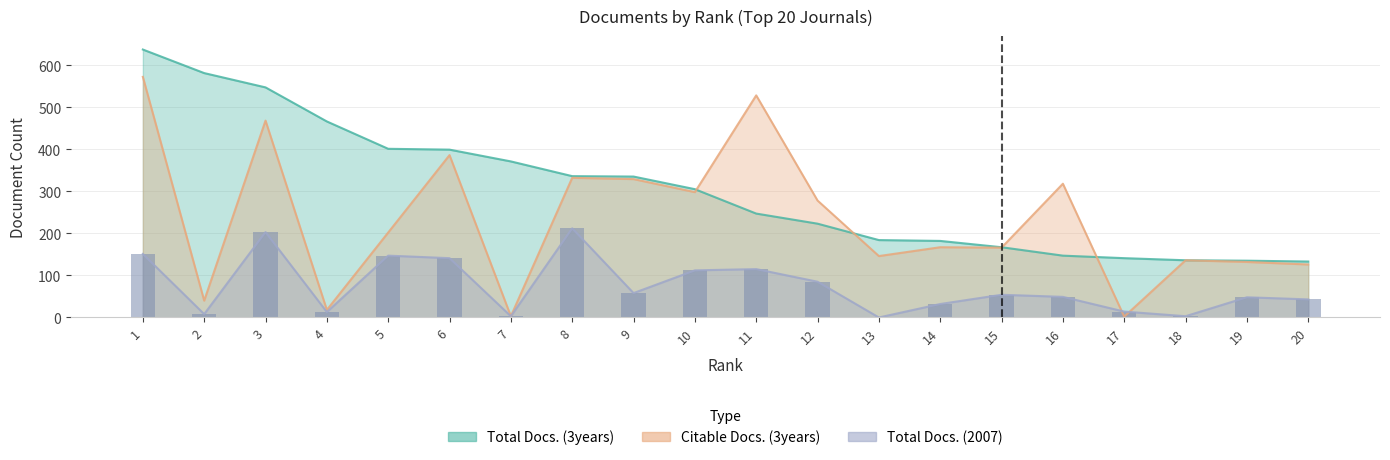

Between 1 and 8, which is larger?

1